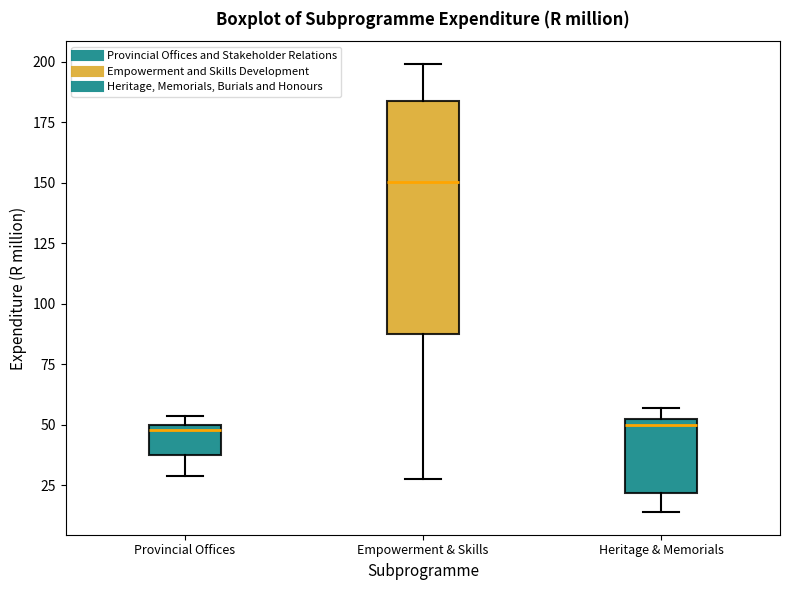

Where is the lower edge of the box for Provincial Offices on the y-axis? The values are not printed on the chart, so give them approximately, as read against the axis.

35